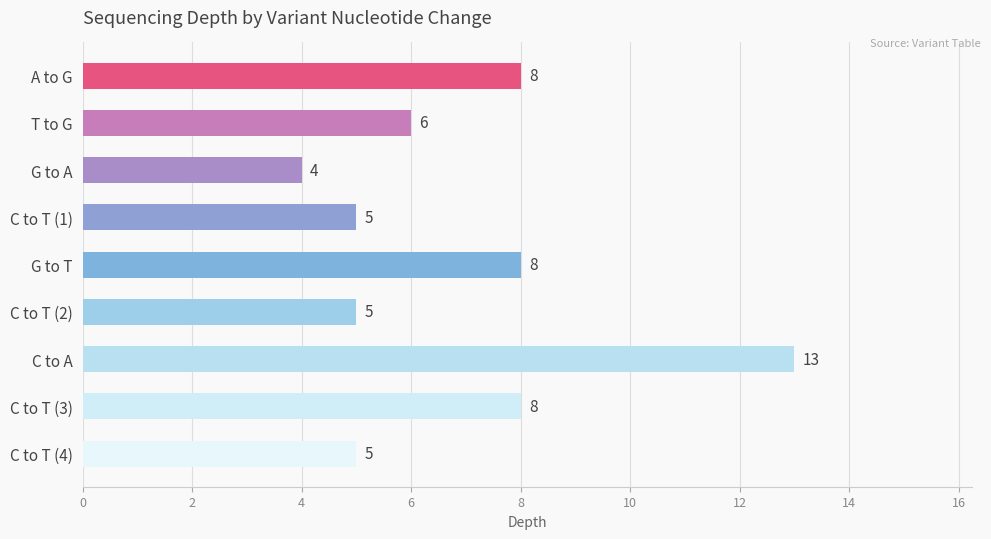

What is the average value?

7